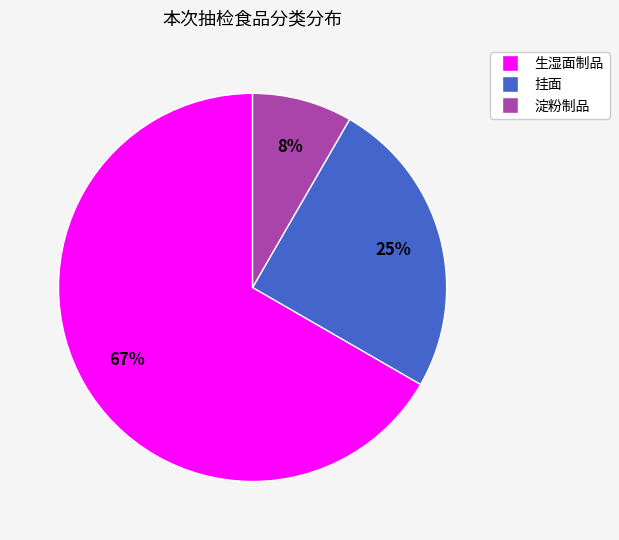

Which category accounts for the majority?

生湿面制品